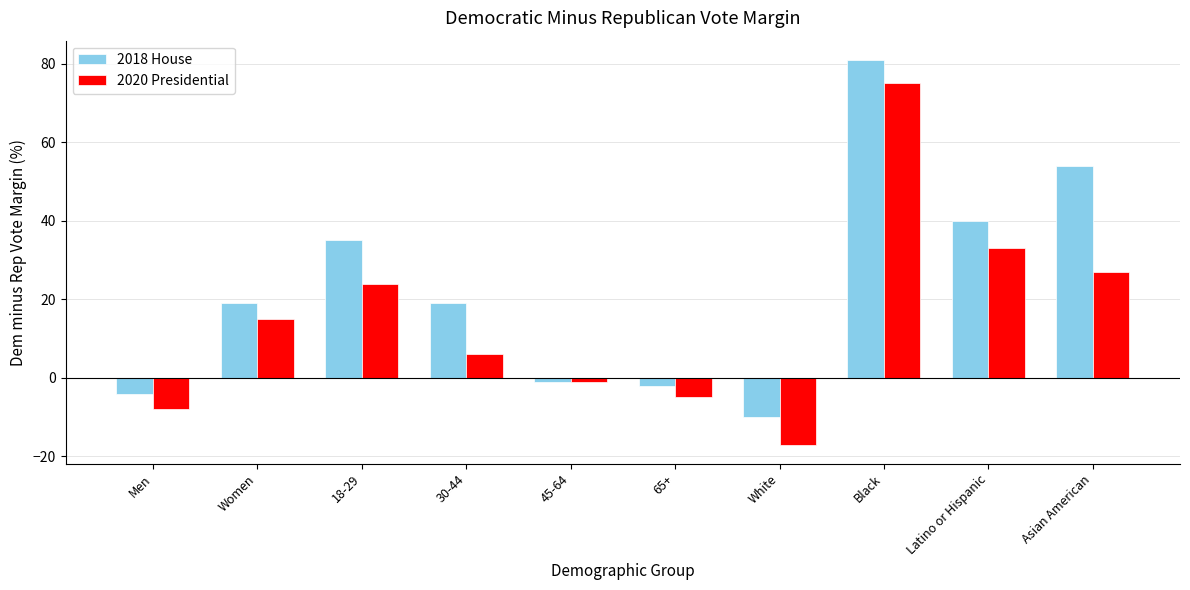

Reading left to right, extract all data points from this chart.

2018 House: Men=-4	Women=19	18-29=35	30-44=19	45-64=-1	65+=-2	White=-10	Black=81	Latino or Hispanic=40	Asian American=54
2020 Presidential: Men=-8	Women=15	18-29=24	30-44=6	45-64=-1	65+=-5	White=-17	Black=75	Latino or Hispanic=33	Asian American=27